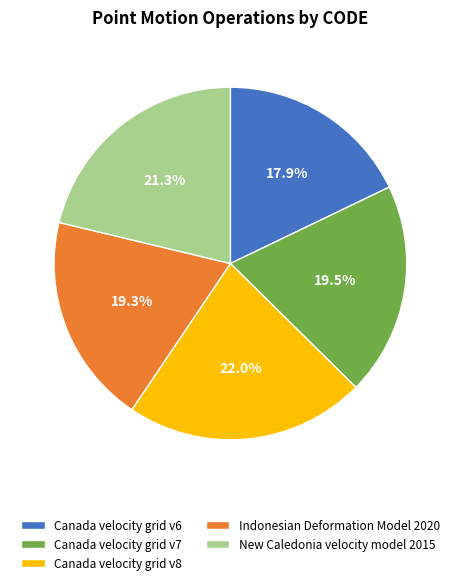

What is the total percentage of Canada velocity grid v6 and Canada velocity grid v7?

37.4%